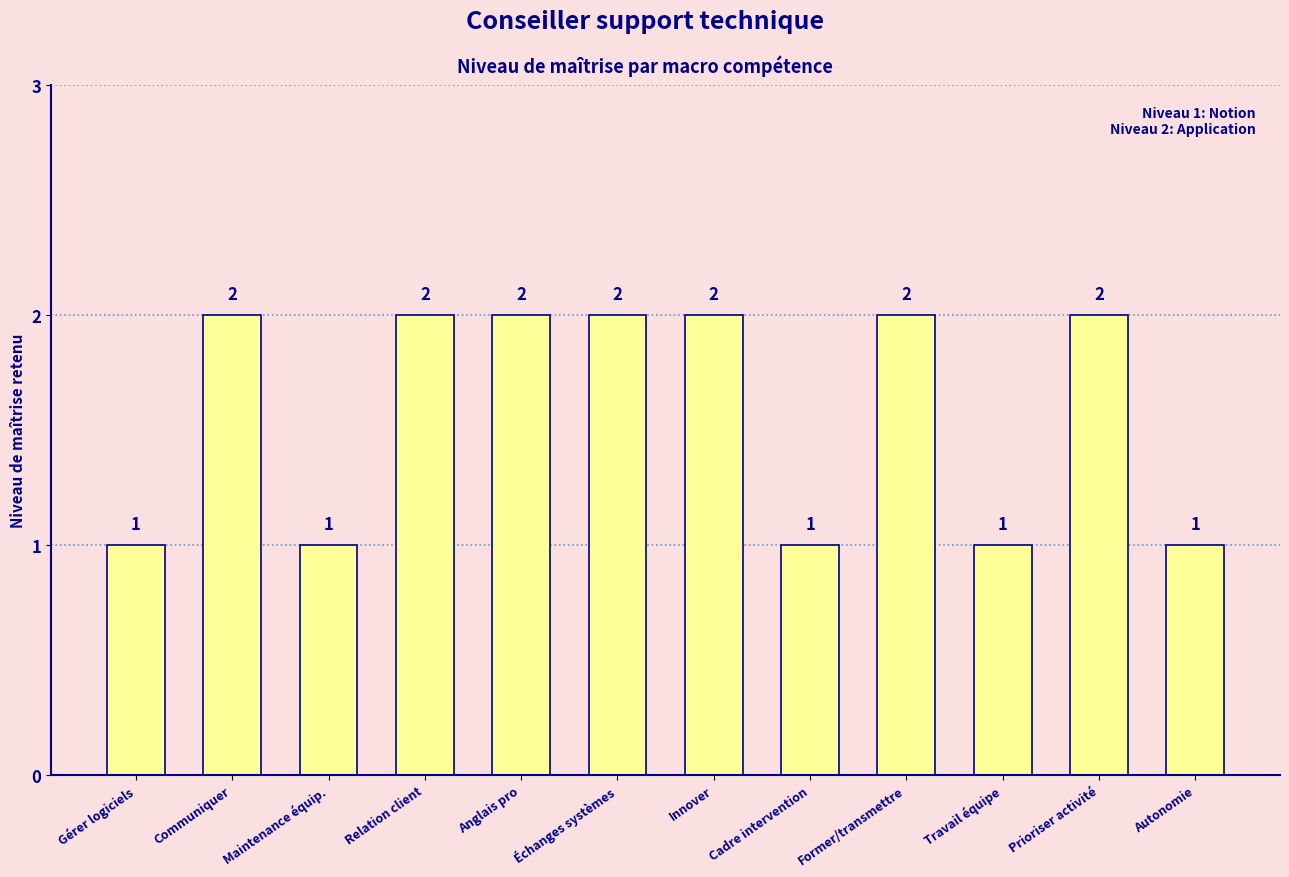

How many values are between 1 and 2?

12